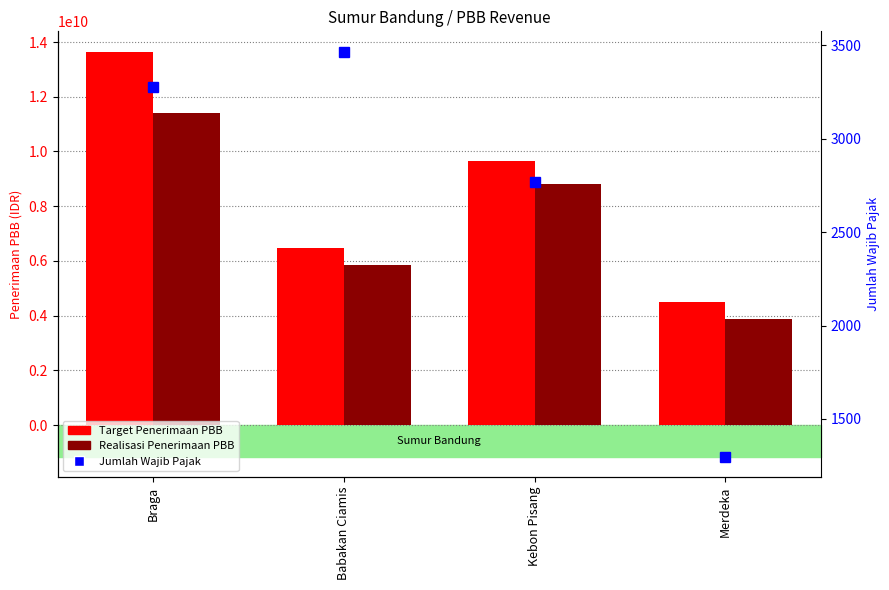

At Merdeka, list the series in order from smallest to largest.

Jumlah Wajib Pajak, Realisasi Penerimaan PBB, Target Penerimaan PBB